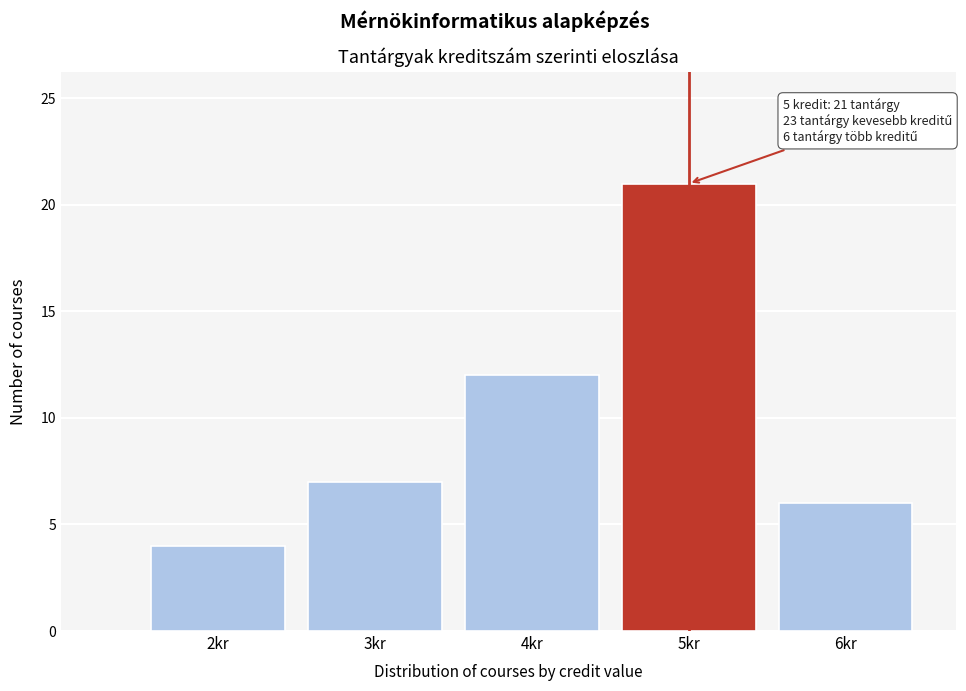

Which range on the x-axis has the tallest bar?

4.5 to 5.5